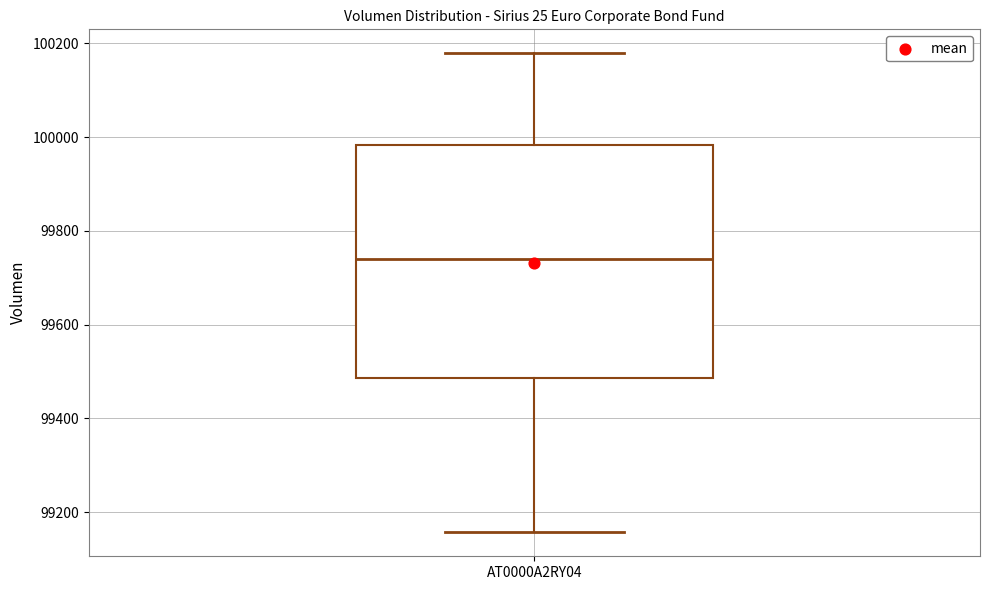

Transcribe this box plot: give where the median line is, the range the box spans, and where the two whiskers end, as read against the y-axis. The values are not printed on the chart, so give them approximately, as read against the axis.

median 99740, box 99480 to 99980, whiskers 99160 to 100180